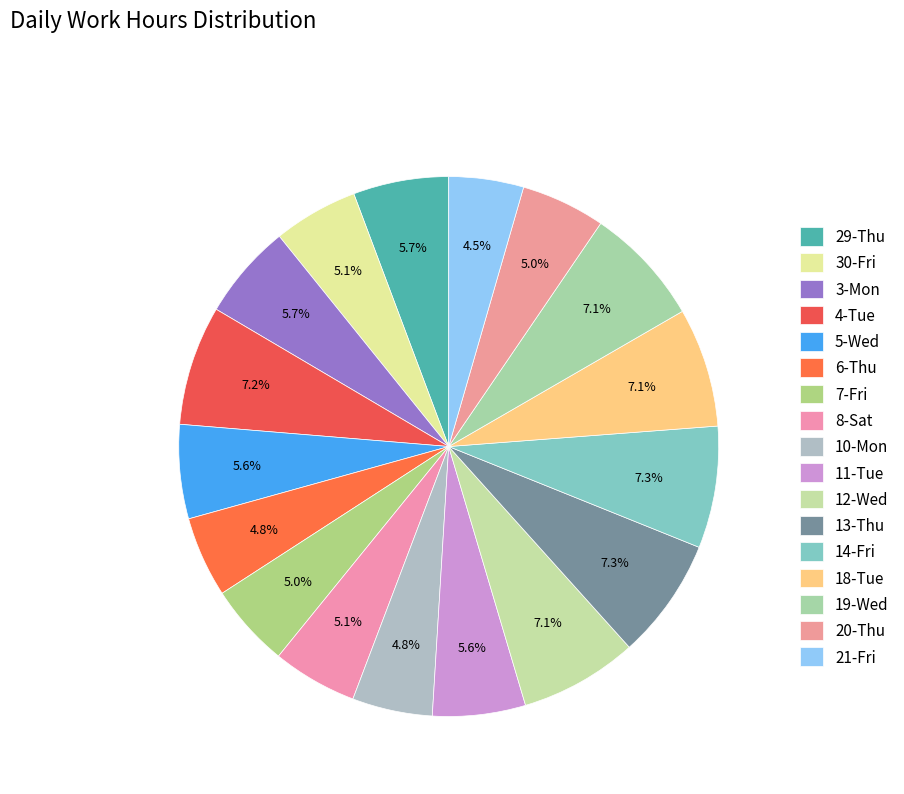

Is the sum of 10-Mon and 12-Wed greater than half?

No